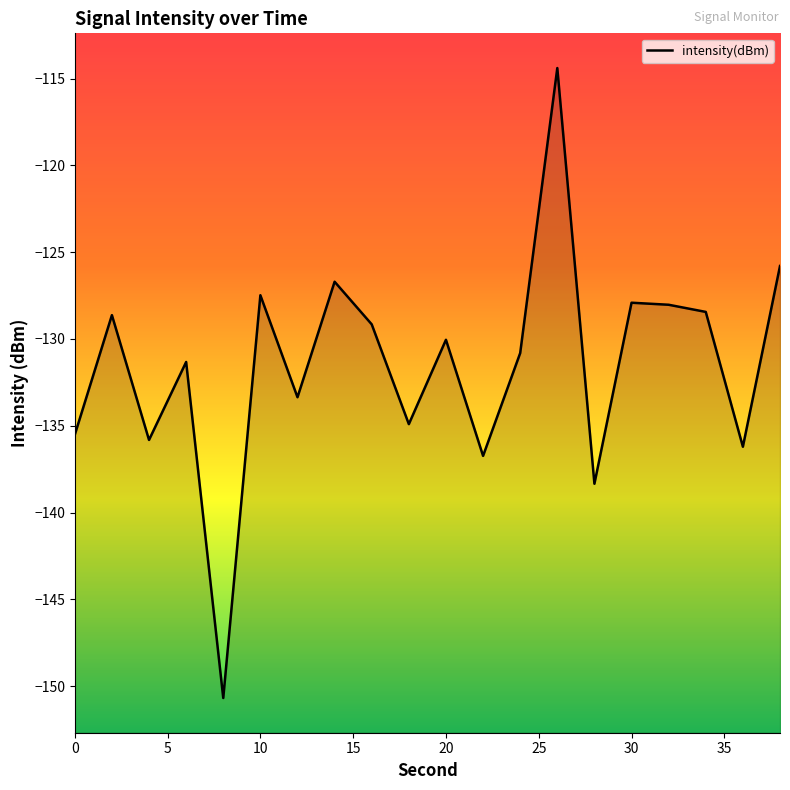

What is the approximate value at 20?

-130.0